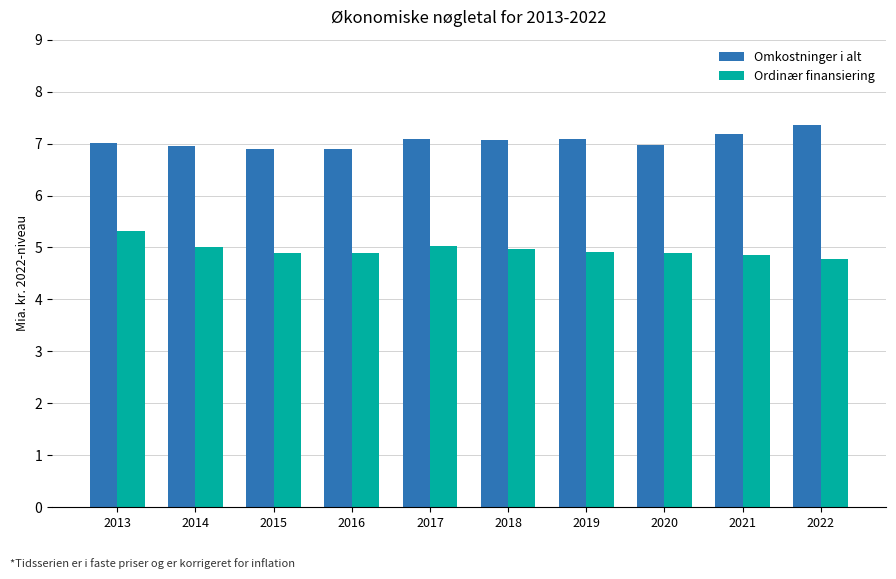

How many bars are there in total?

20